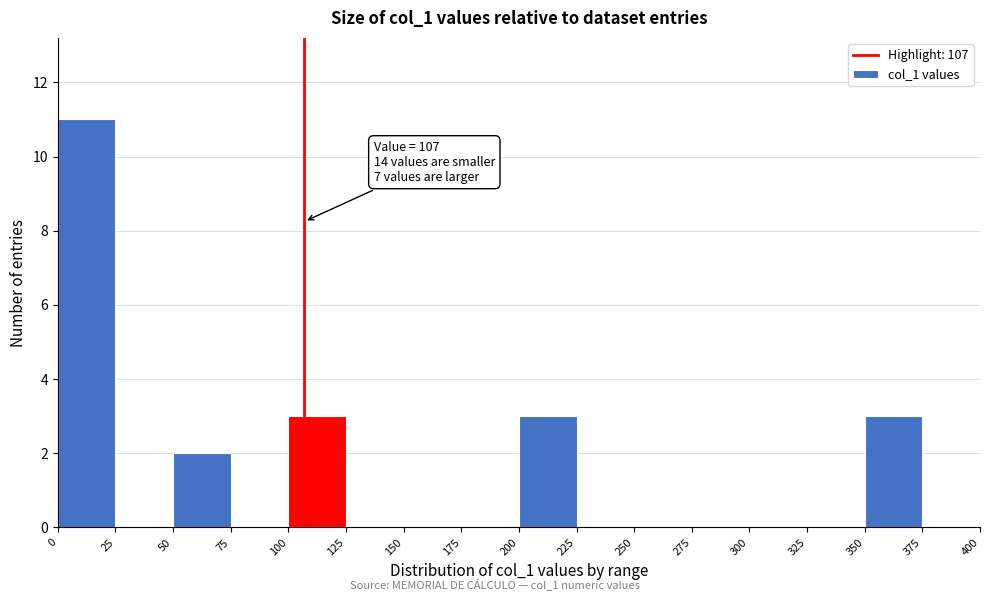

Which range on the x-axis has the tallest bar?

0 to 25